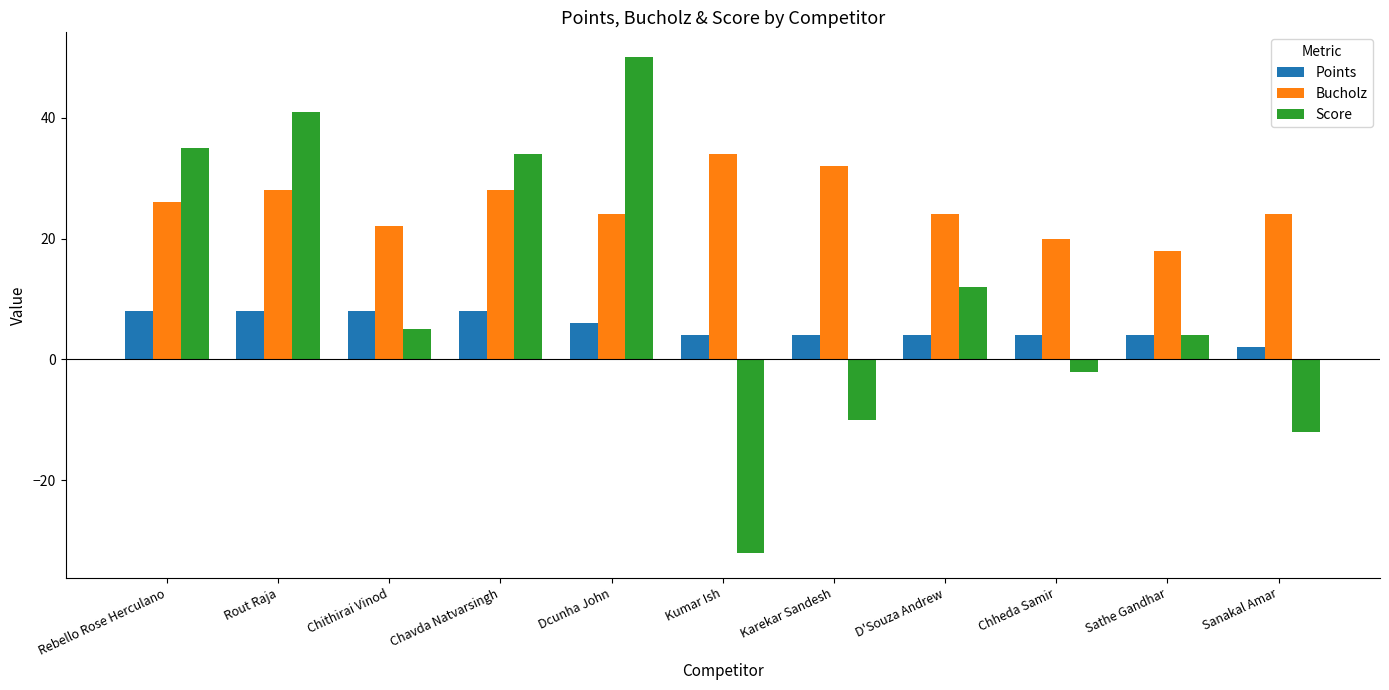

The Points series shows 3 at Rout Raja. True or false?

False